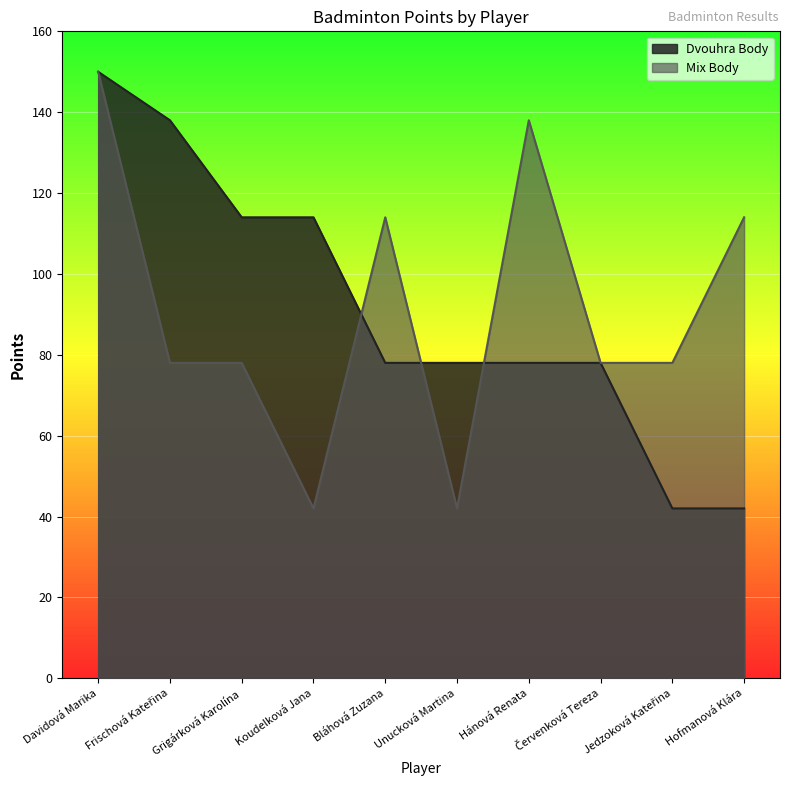

At which label is Mix Body closest to 96?

Frischová Kateřina